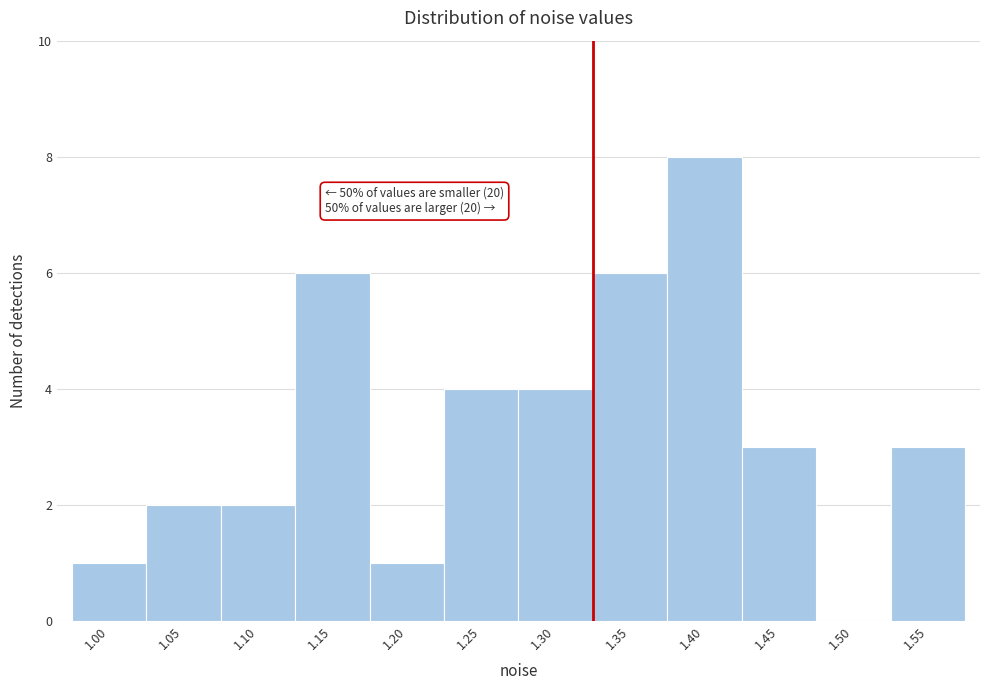

Which label corresponds to the largest value in the chart?

1.40